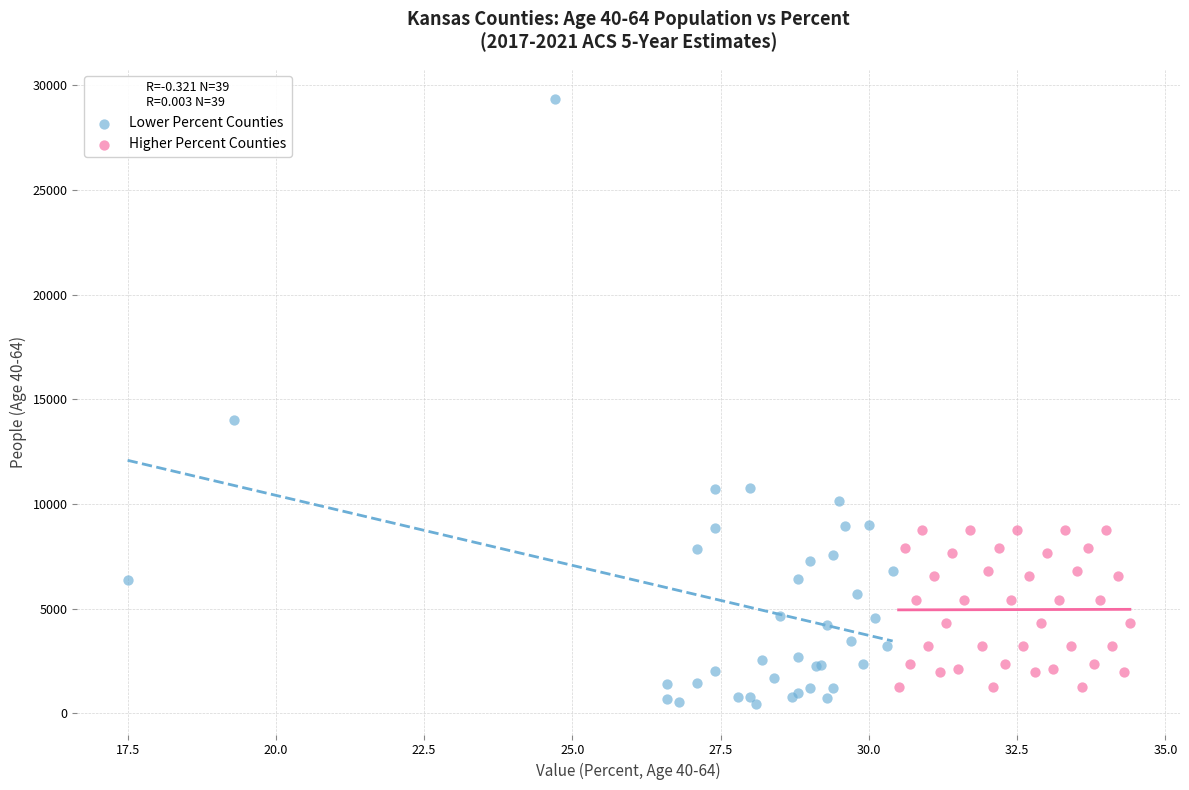

Which series has the widest spread of Y values?

Lower Percent Counties